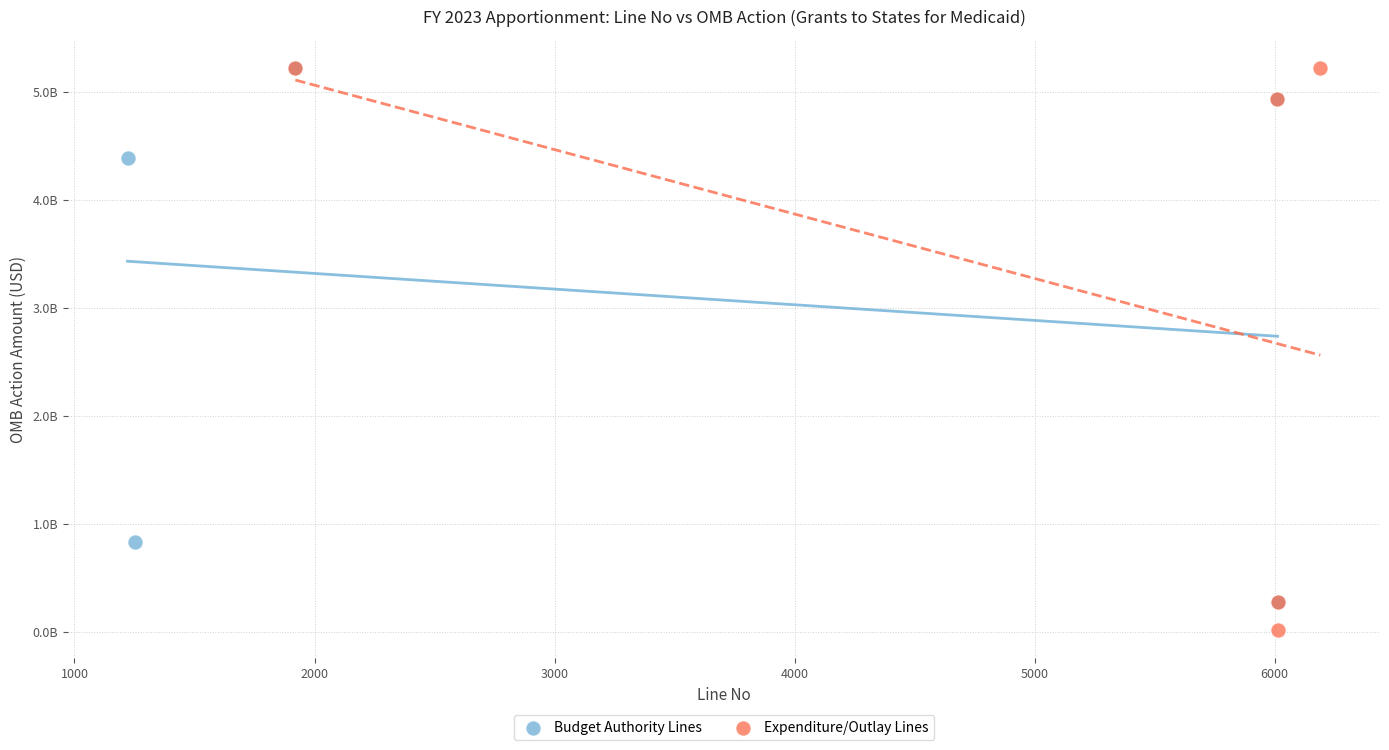

Which series contains the lowest Y value?

Expenditure/Outlay Lines